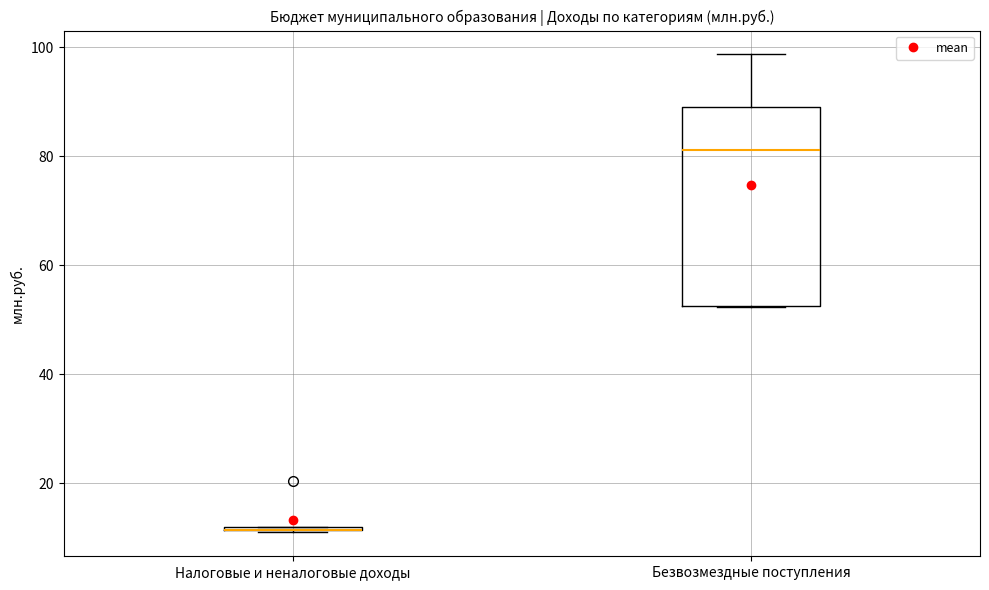

Reading left to right, transcribe this box plot: for each box, give where its median line is, the range the box spans, and where its two whiskers end, as read against the y-axis. The values are not printed on the chart, so give them approximately, as read against the axis.

Налоговые и неналоговые доходы: box collapsed to a line at 12, whiskers 10 to 12
Безвозмездные поступления: median 82, box 52 to 90, whiskers 52 to 98